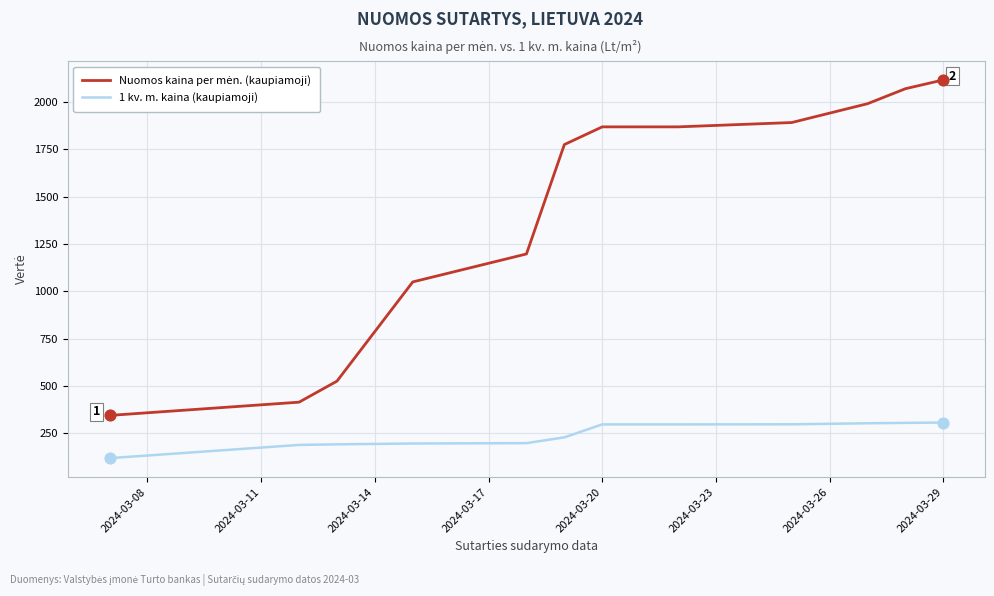

What is the maximum value for 1 kv. m. kaina (kaupiamoji)?

307.3